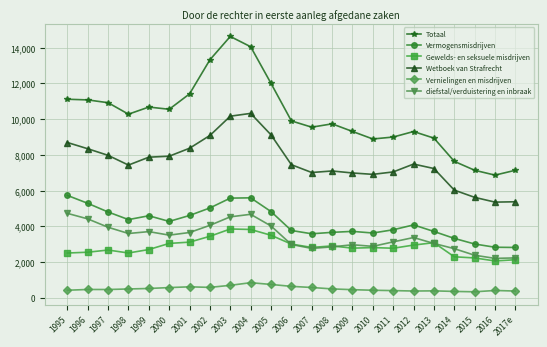

Where does the Totaal series first go above 9901?

1995